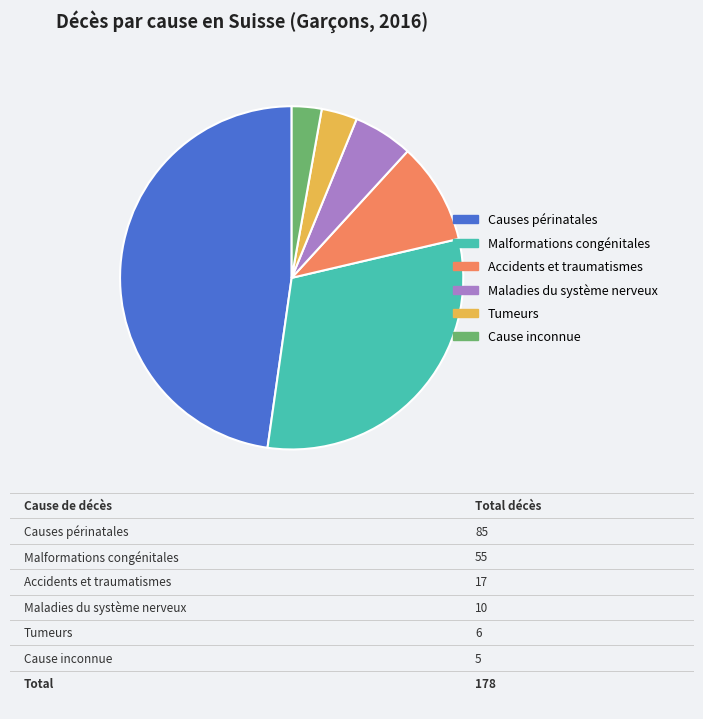

Does Malformations congénitales account for over 50% of the chart?

No